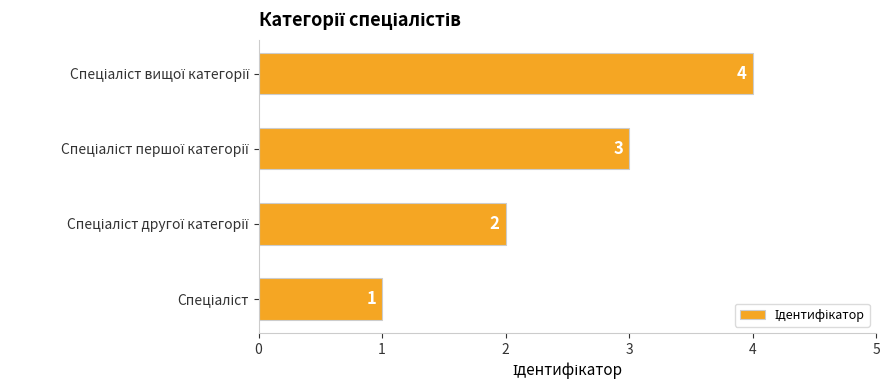

Does the chart contain any negative values?

No